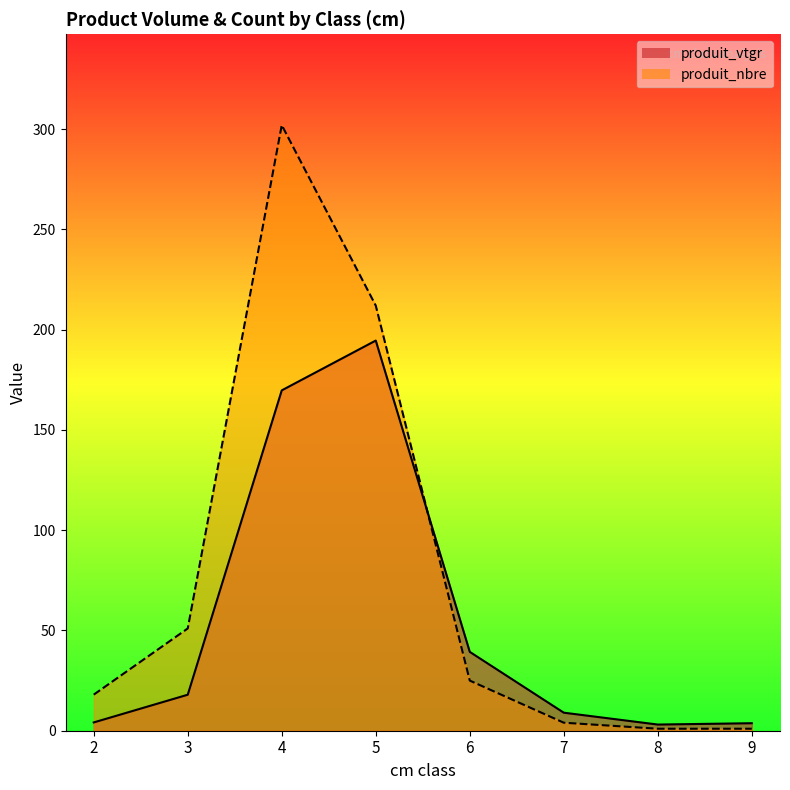

How many interior local peaks does the produit_nbre series have?

1